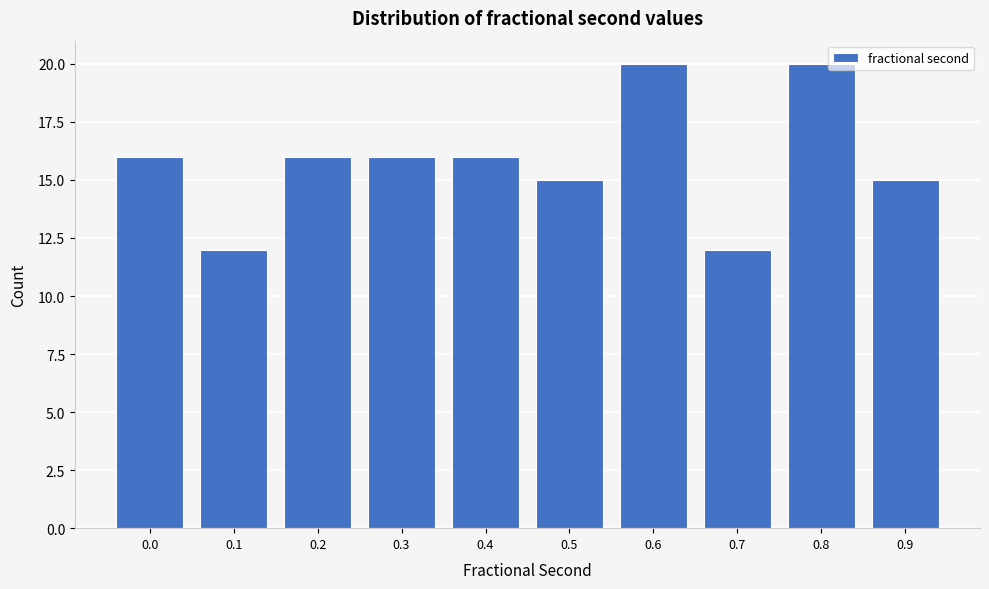

Reading left to right, what are all the values shown in this chart?

16	12	16	16	16	15	20	12	20	15